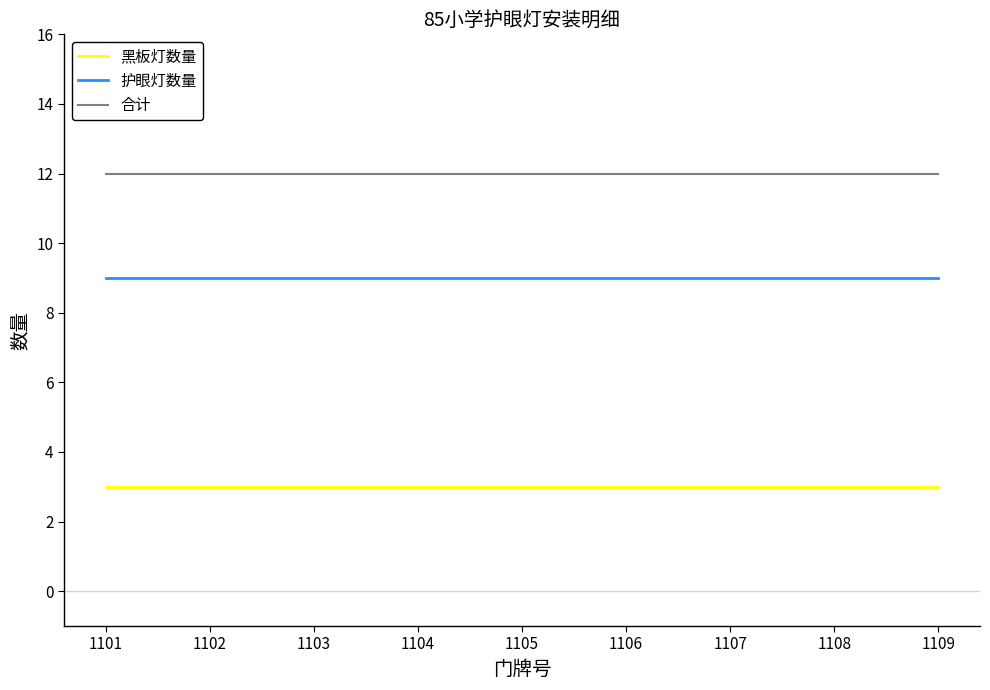

Reading left to right, transcribe all the data shown in this chart.

黑板灯数量: 3	3	3	3	3	3	3	3	3
护眼灯数量: 9	9	9	9	9	9	9	9	9
合计: 12	12	12	12	12	12	12	12	12